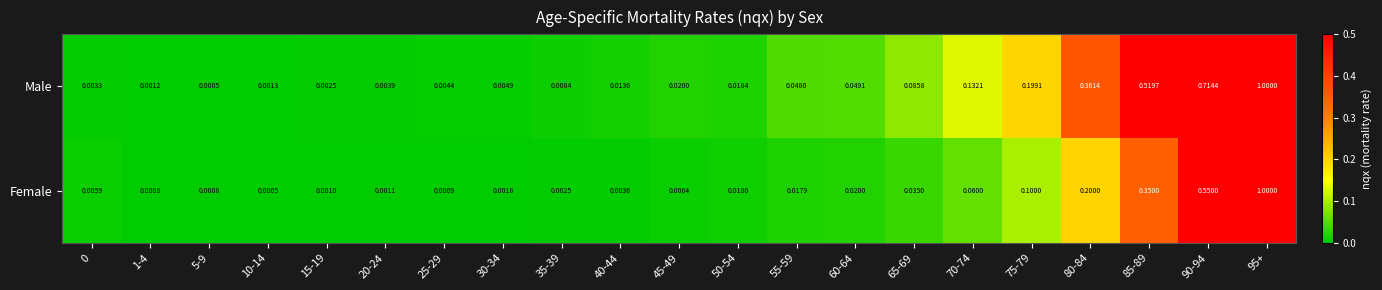

Rank the series by their average value, from lowest to highest.

Female, Male